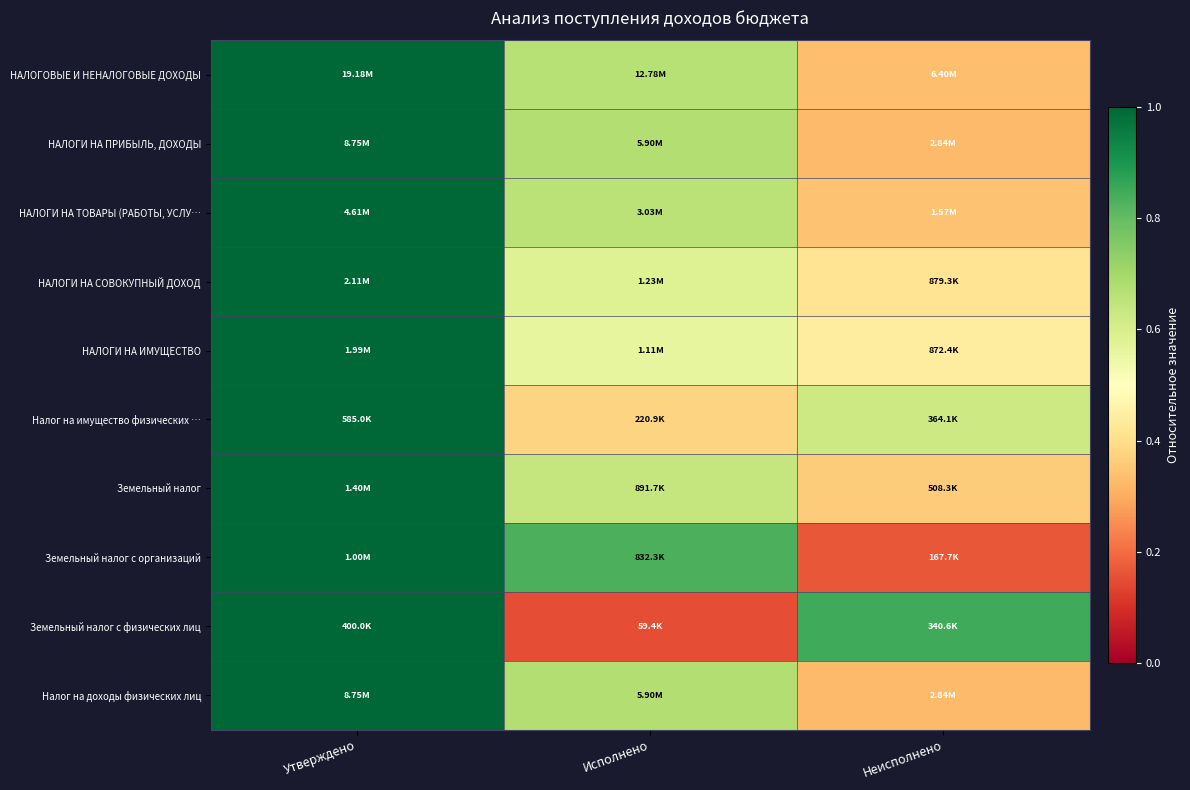

At how many categories does at least one series exceed 0?

3